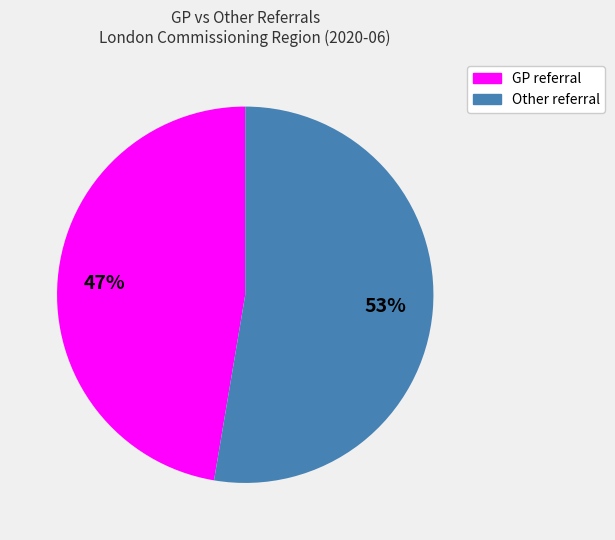

What is the smallest slice in the pie chart?

GP referral